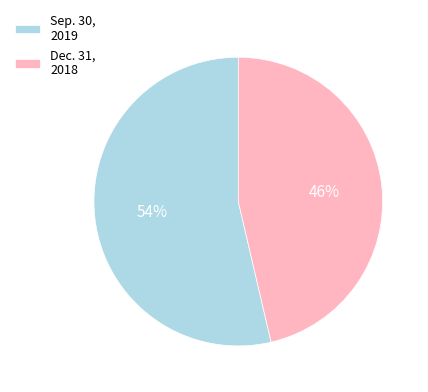

Rank the categories by value from highest to lowest.

Sep. 30, 2019, Dec. 31, 2018